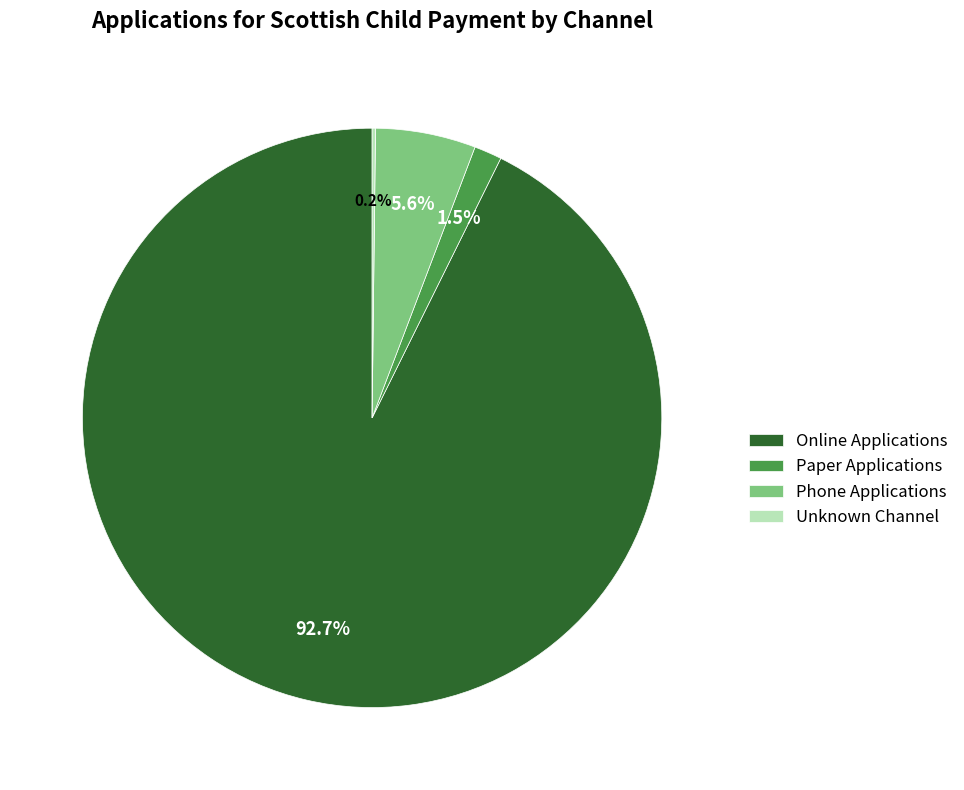

How much of the chart is everything except Online Applications?

7.3%